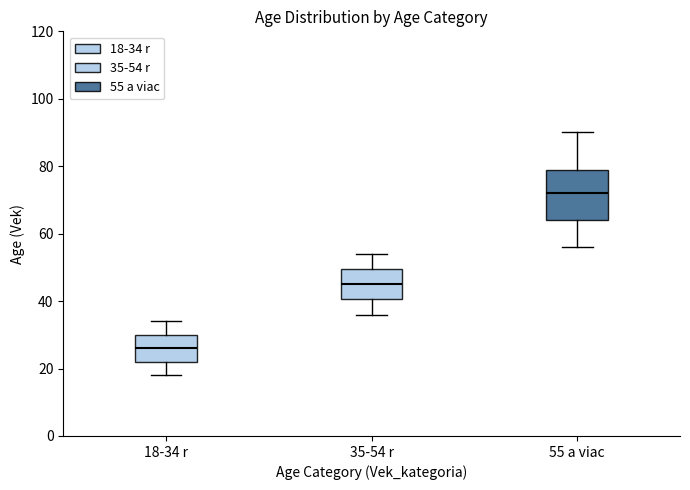

Where does the upper whisker of the box for 35-54 r end on the y-axis? The values are not printed on the chart, so give them approximately, as read against the axis.

54